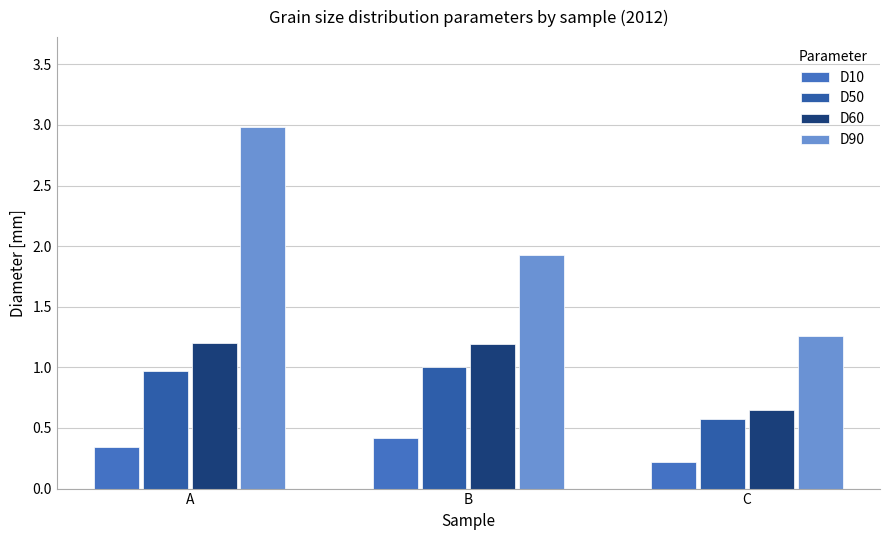

List the series in order of their peak value, lowest first.

D10, D50, D60, D90